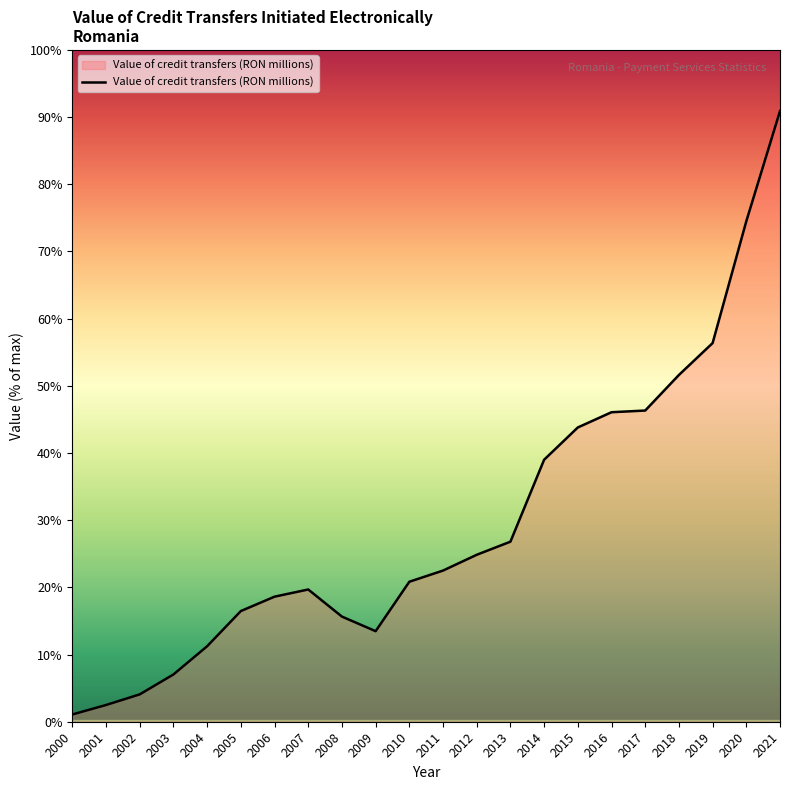

What is the change in value from 2008 to 2011?

+591848.6